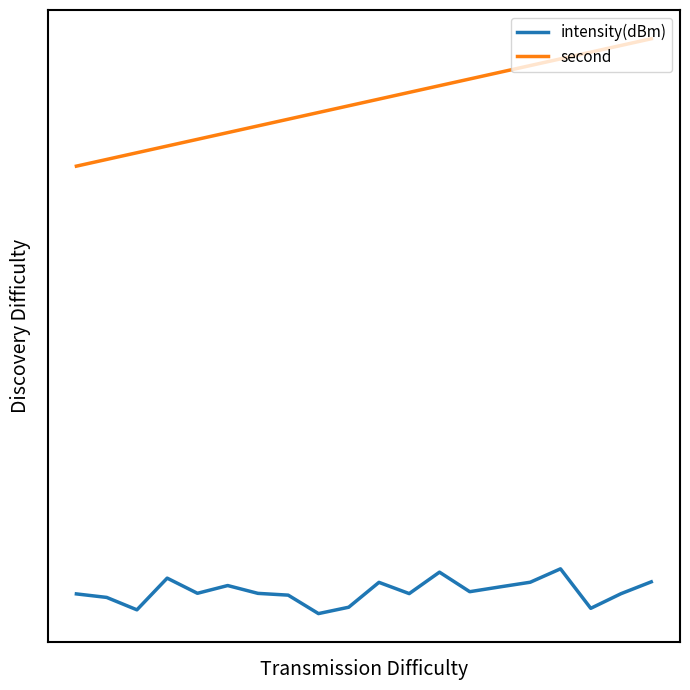

Is this an area chart (filled region under the line)?

No